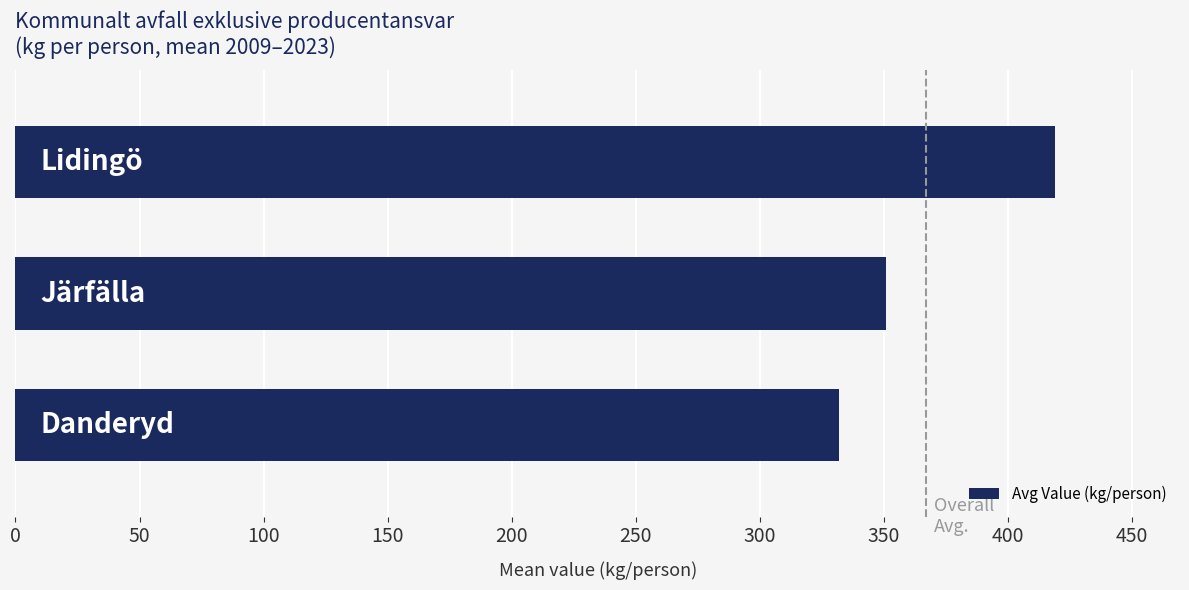

What is the average value?

367